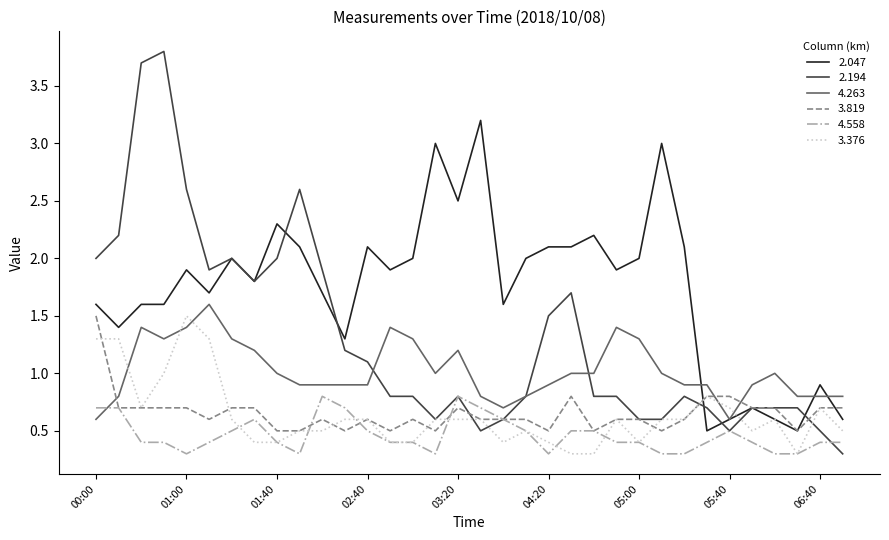

Which series has the largest total across all categories?

2.047